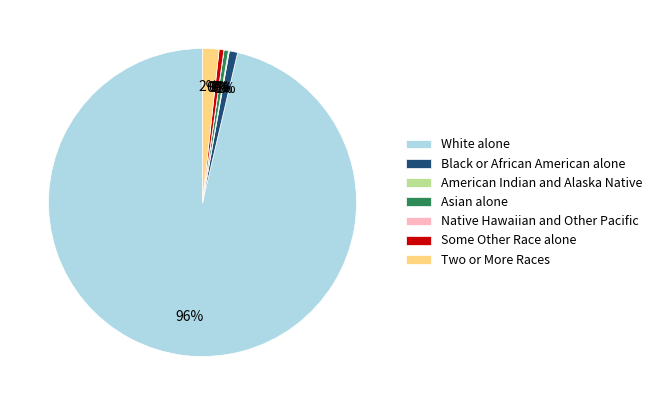

True or false: Black or African American alone accounts for 1% of the total.

True